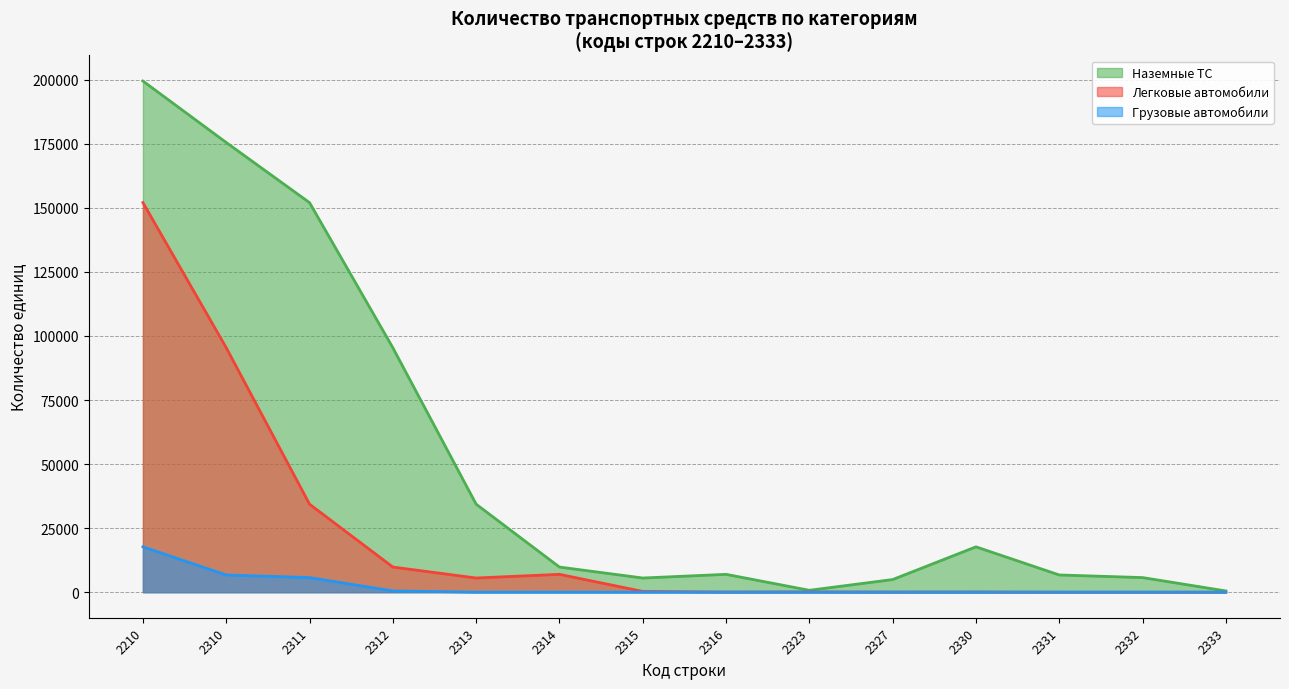

Reading left to right, list all the values displayed in this chart.

Наземные ТС: 199509	175514	152048	95410	34344	9806	5527	6961	730	4927	17697	6718	5697	476
Легковые автомобили: 152048	95410	34344	9806	5527	6961	287	56	107	50	68	6	0	0
Грузовые автомобили: 17697	6718	5697	476	0	0	0	0	0	0	0	0	0	0